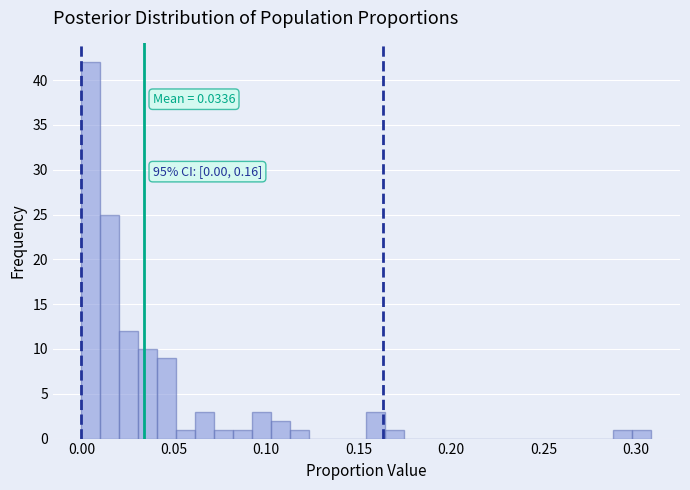

Around what value on the x-axis is the tallest bar? Give the approximate position of its centre, as read against the axis.

0.005